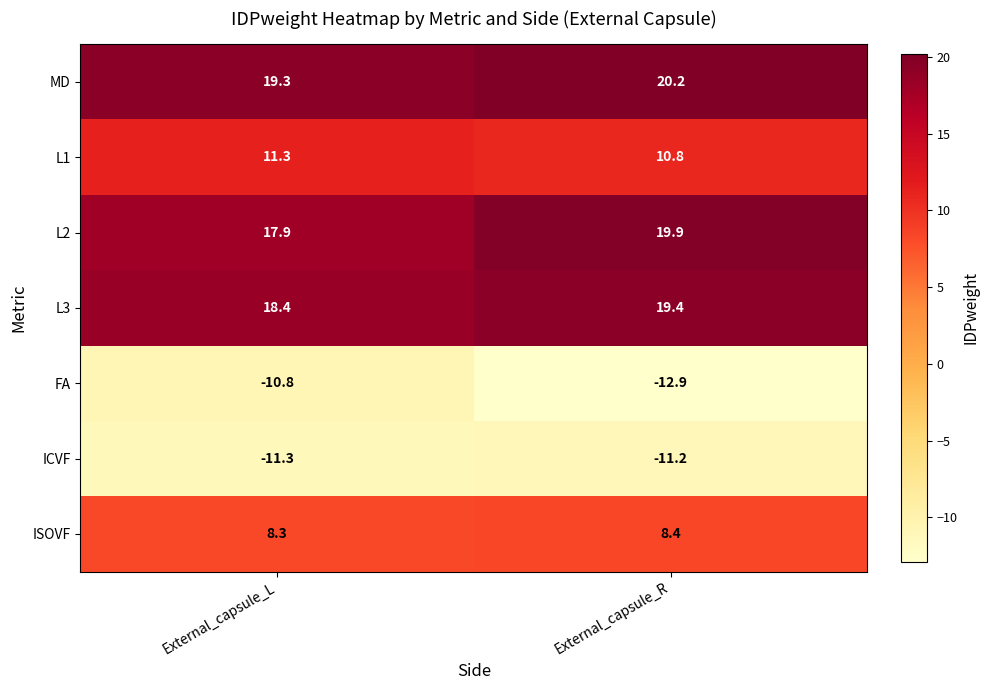

The MD series shows 7.9 at External_capsule_R. True or false?

False